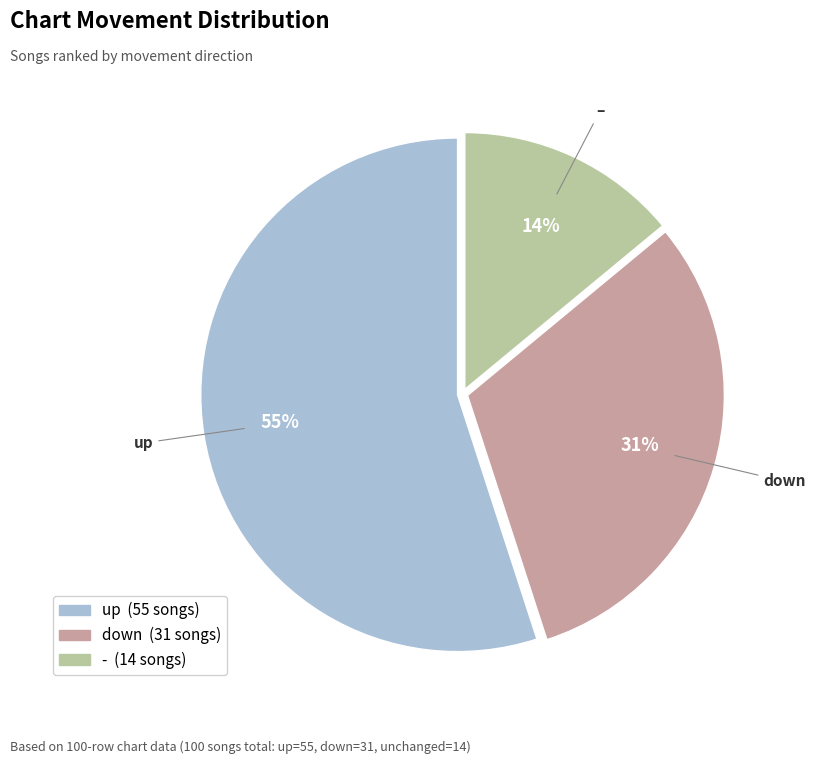

To the nearest percent, what is the average slice percentage?

33%